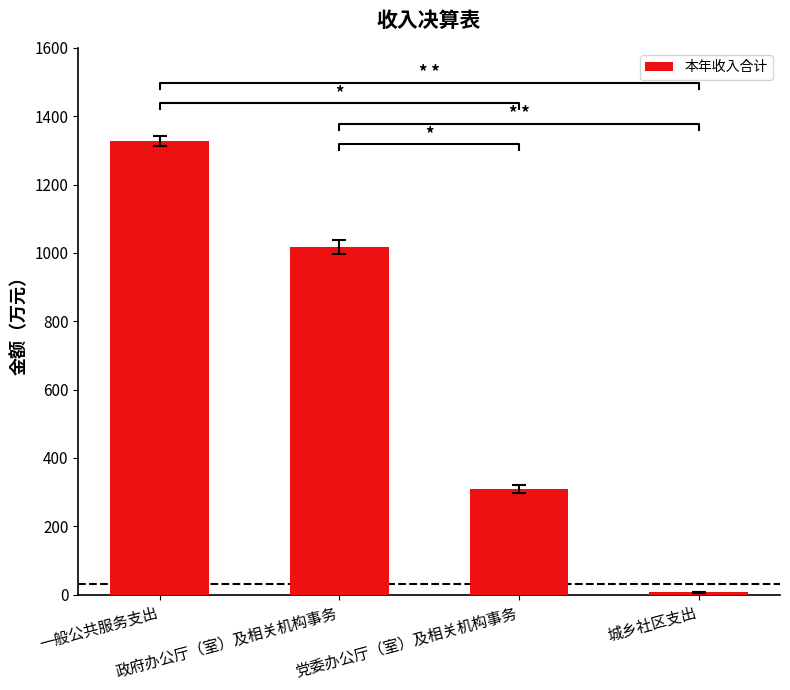

True or false: the data shows 309.9 at 党委办公厅（室）及相关机构事务.

True